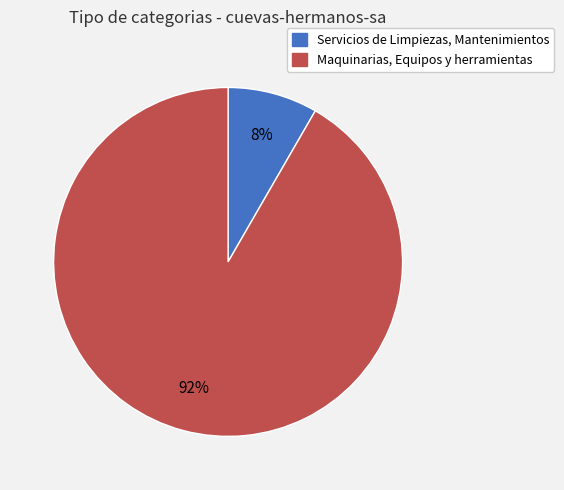

To the nearest percent, what percentage of the pie is Servicios de Limpiezas, Mantenimientos?

8%